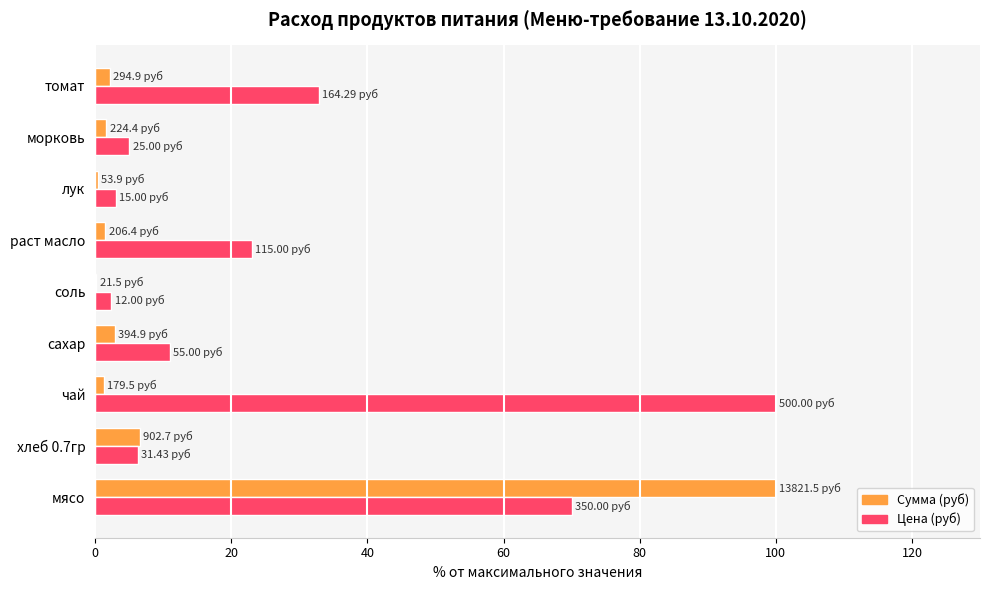

What is the total value across all series at хлеб 0.7гр?

12.8